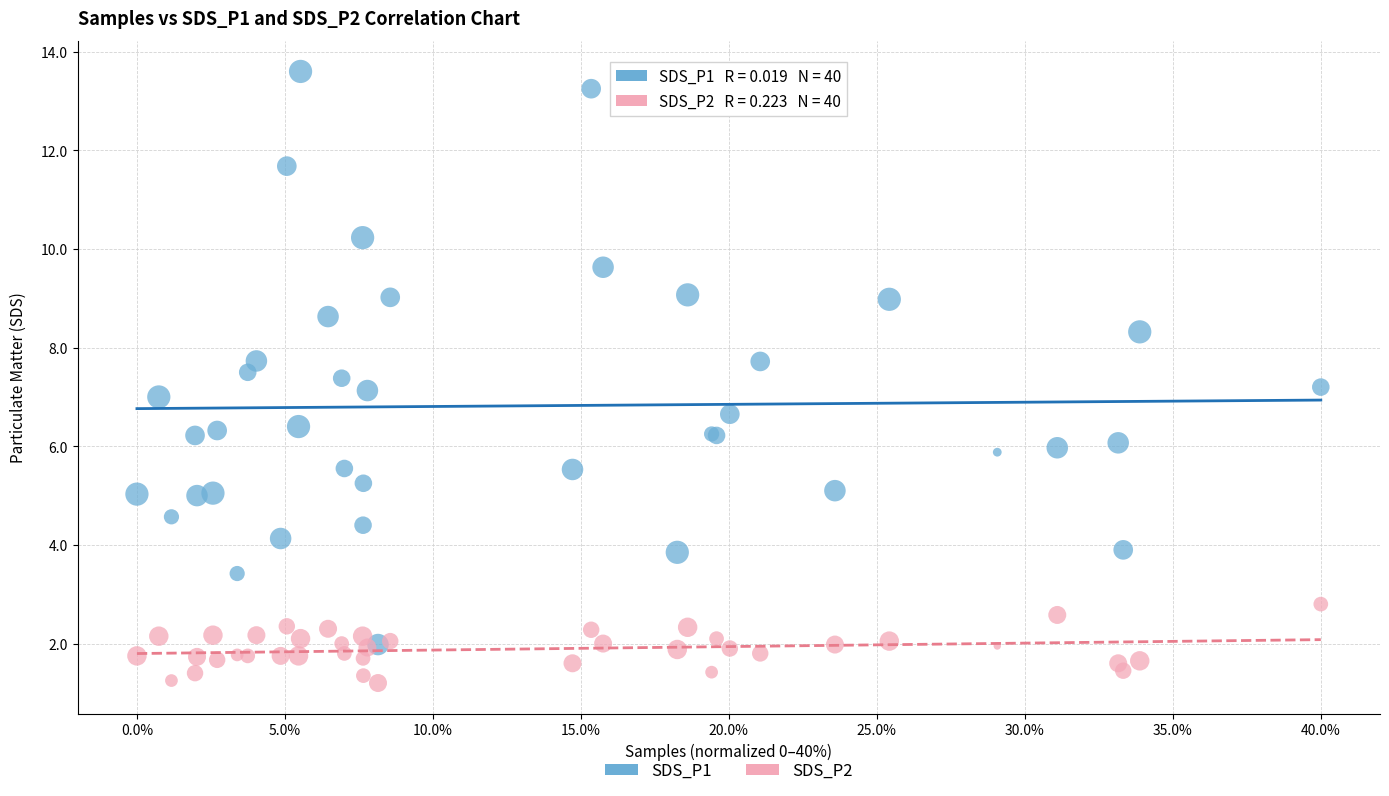

What are all the series names shown in the legend?

SDS_P1, SDS_P2